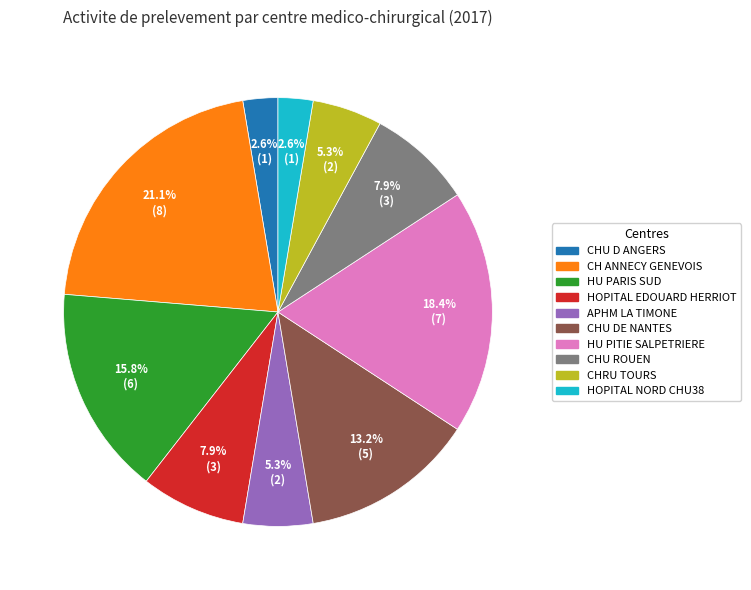

Count the number of slices in the pie.

10